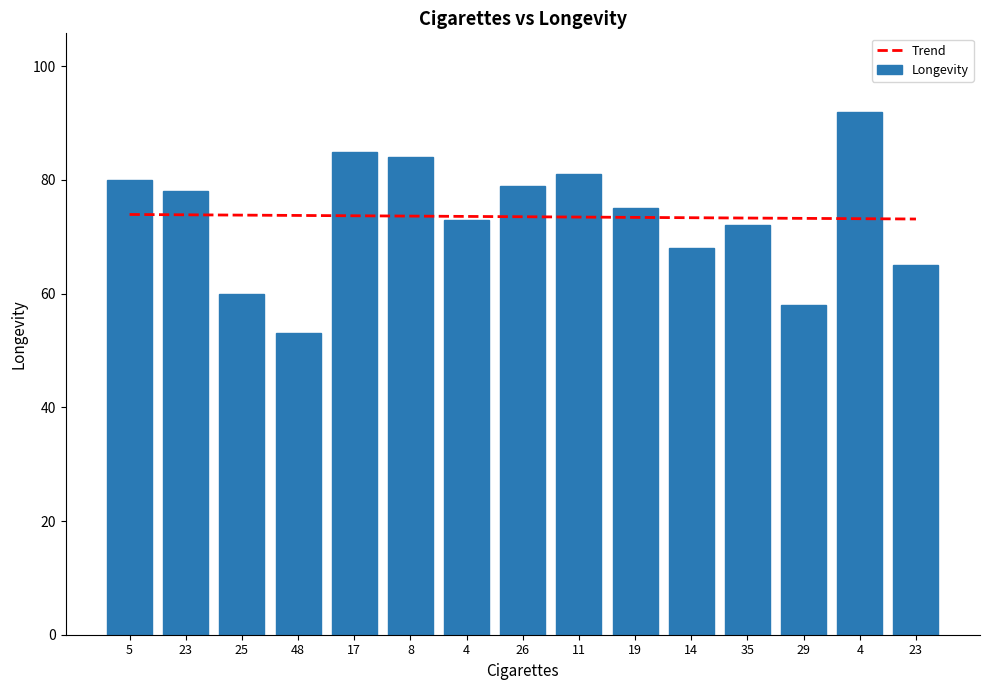

List the series in order of their overall mean, lowest first.

Trend, Longevity